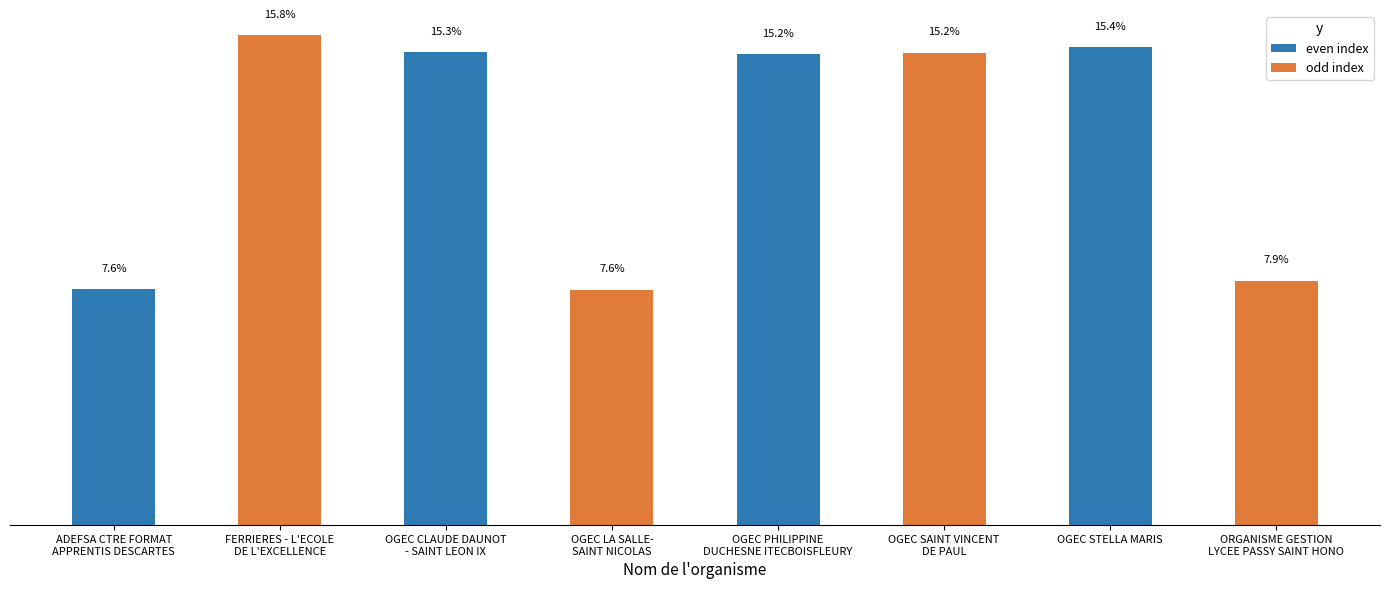

Where does the data first go above 78184276000014?

FERRIERES - L'ECOLE
DE L'EXCELLENCE